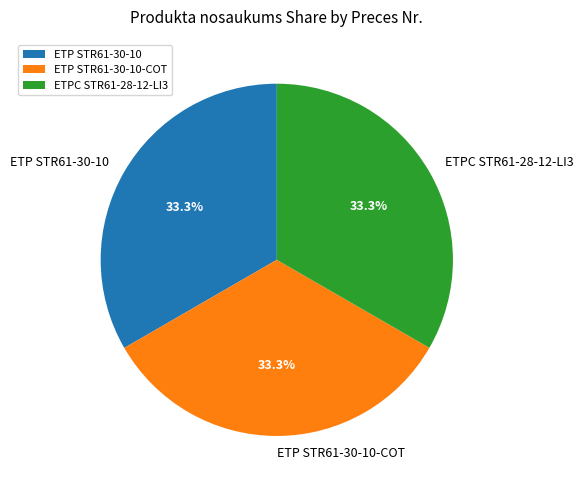

Count the number of slices in the pie.

3